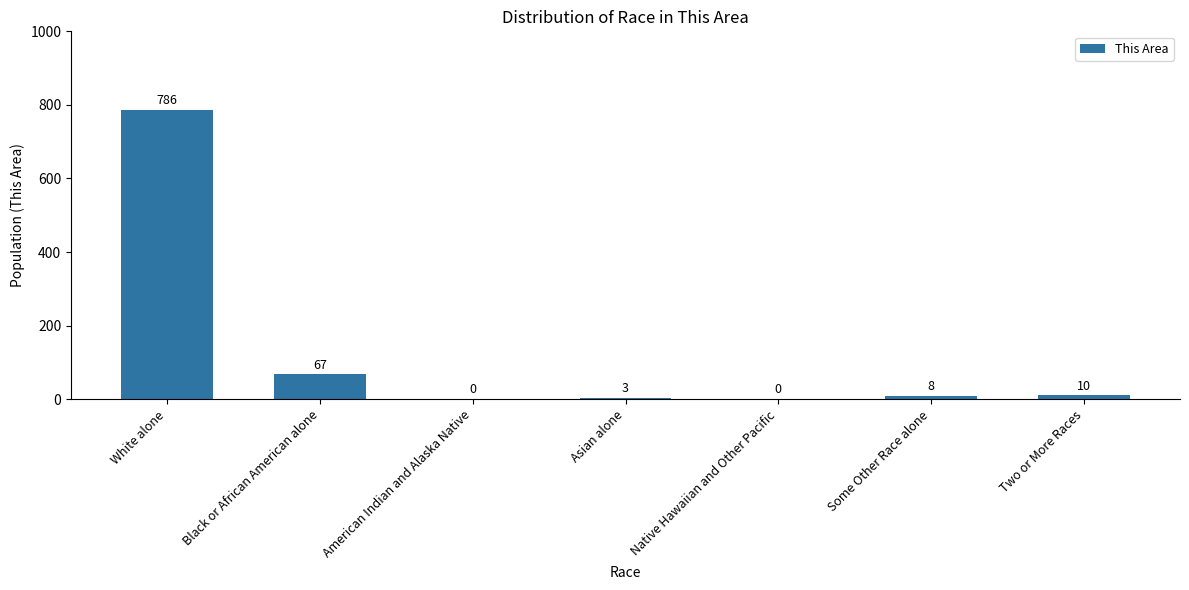

Reading left to right, transcribe all the data shown in this chart.

786	67	0	3	0	8	10